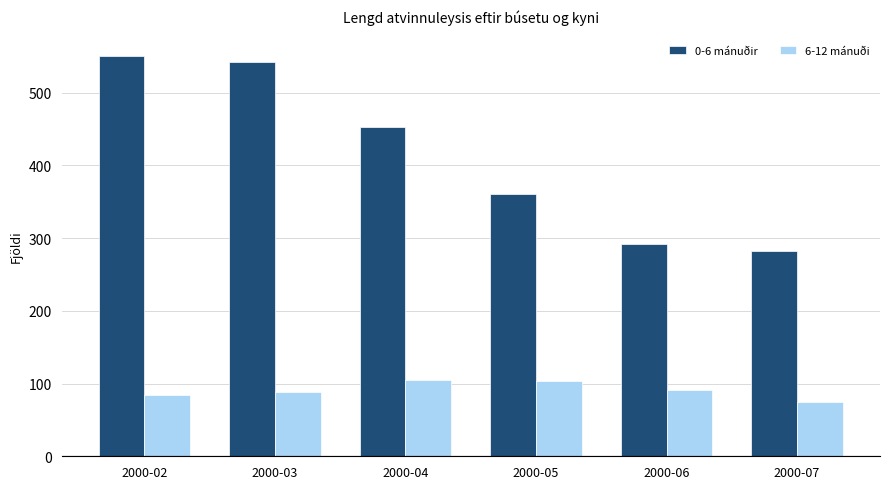

At 2000-07, list the series in order from smallest to largest.

6-12 mánuði, 0-6 mánuðir